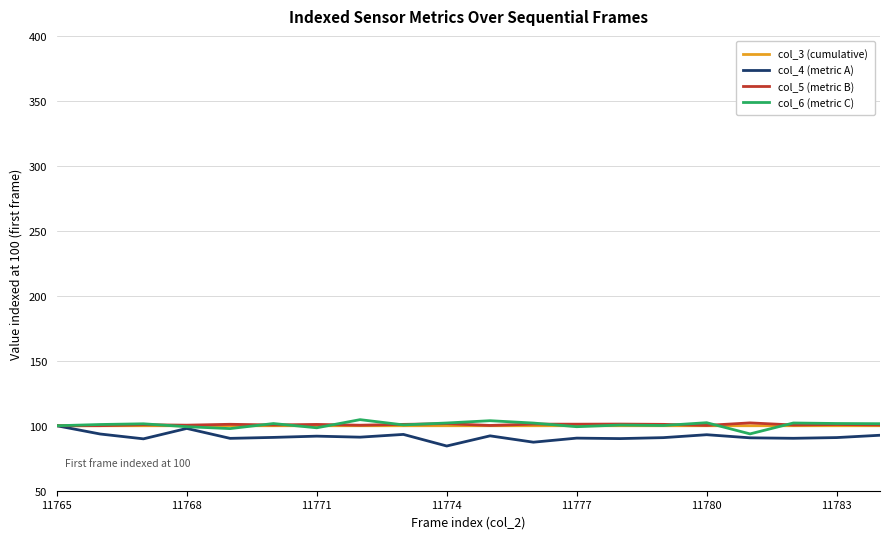

What is the minimum value for col_5 (metric B)?

100.0